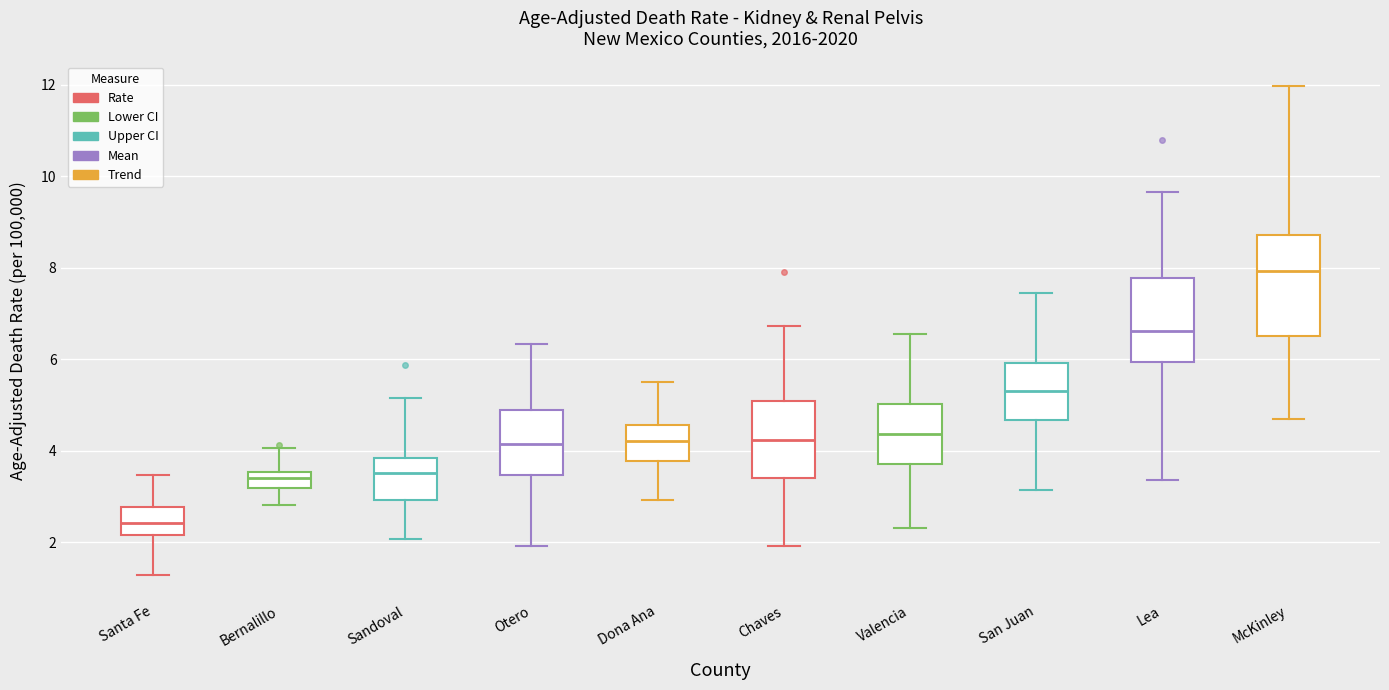

Reading left to right, read every box against the y-axis: the position of its median line, the range the box covers, and the ends of its whiskers. The values are not printed on the chart, so give them approximately, as read against the axis.

Santa Fe: median 2.4, box 2.2 to 2.8, whiskers 1.2 to 3.4
Bernalillo: median 3.4, box 3.2 to 3.6, whiskers 2.8 to 4.0
Sandoval: median 3.6, box 3.0 to 3.8, whiskers 2.0 to 5.2
Otero: median 4.2, box 3.4 to 4.8, whiskers 2.0 to 6.4
Dona Ana: median 4.2, box 3.8 to 4.6, whiskers 3.0 to 5.6
Chaves: median 4.2, box 3.4 to 5.0, whiskers 2.0 to 6.8
Valencia: median 4.4, box 3.8 to 5.0, whiskers 2.4 to 6.6
San Juan: median 5.4, box 4.6 to 6.0, whiskers 3.2 to 7.4
Lea: median 6.6, box 6.0 to 7.8, whiskers 3.4 to 9.6
McKinley: median 8.0, box 6.6 to 8.8, whiskers 4.8 to 12.0